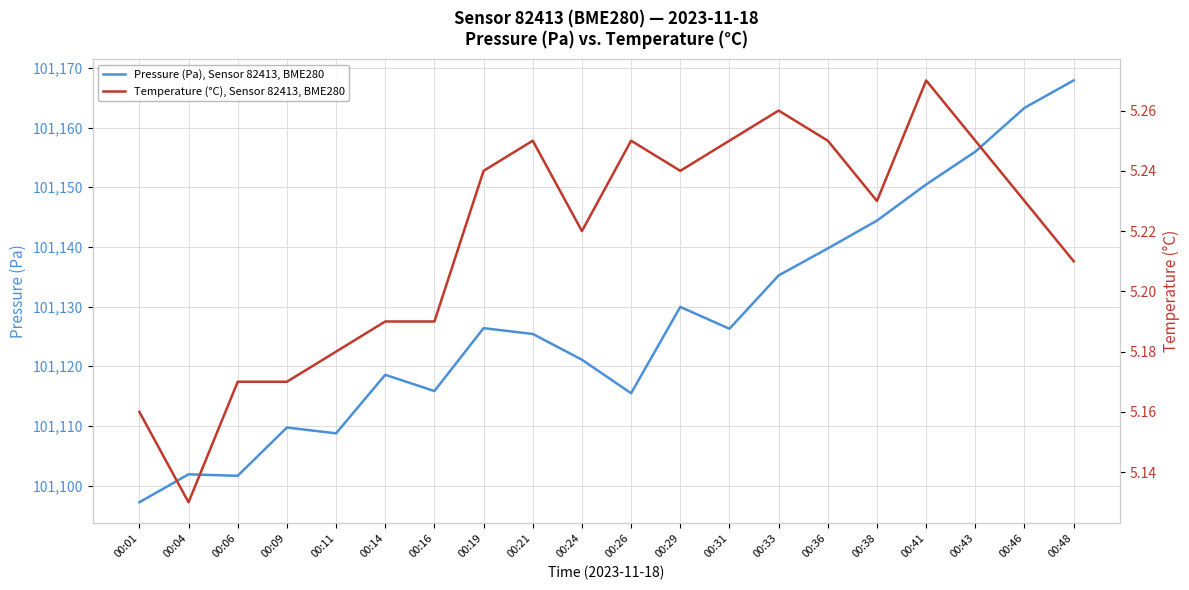

True or false: Temperature (°C), Sensor 82413, BME280 and Pressure (Pa), Sensor 82413, BME280 cross at least once.

False